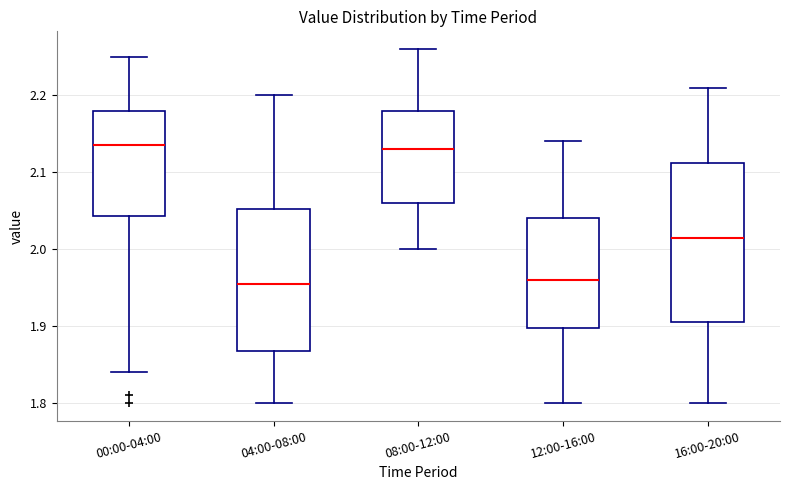

Where does the upper whisker of the box for 16:00-20:00 end on the y-axis? The values are not printed on the chart, so give them approximately, as read against the axis.

2.21